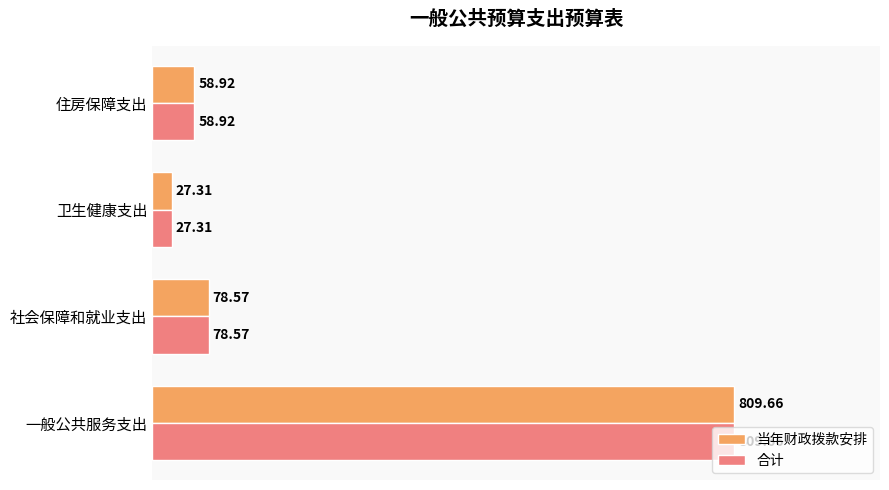

At how many categories does at least one series exceed 41?

3